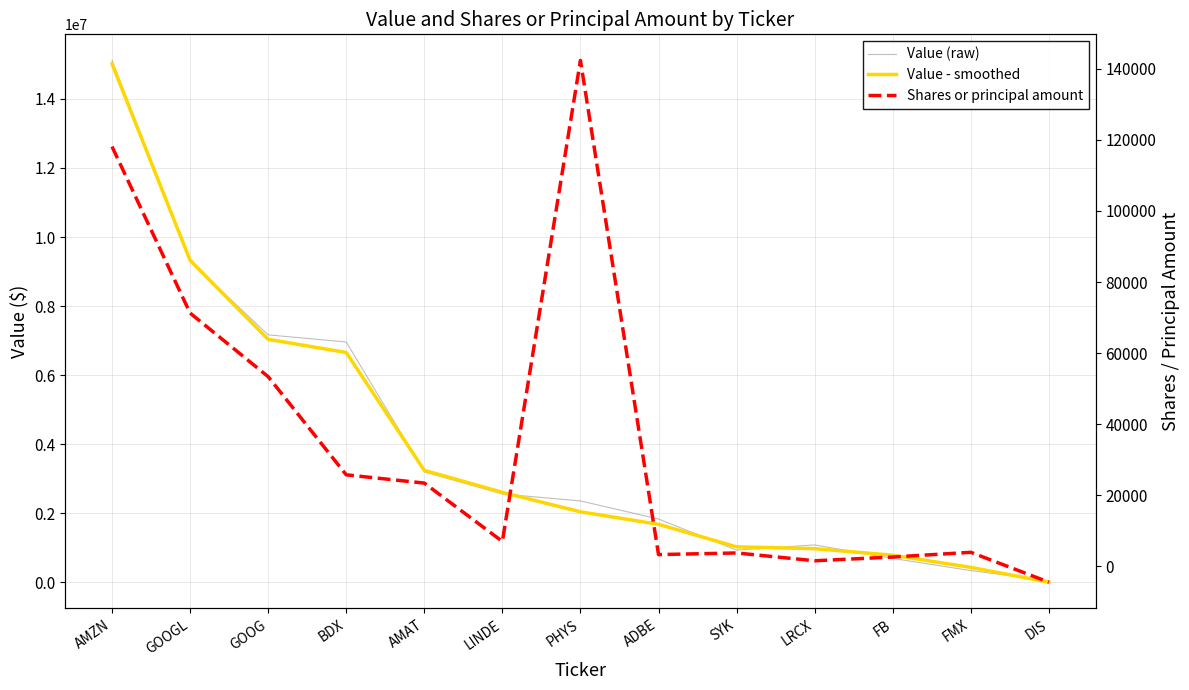

List the labels in order of Shares or principal amount value, largest first.

PHYS, AMZN, GOOGL, GOOG, BDX, AMAT, LINDE, FMX, SYK, ADBE, FB, LRCX, DIS